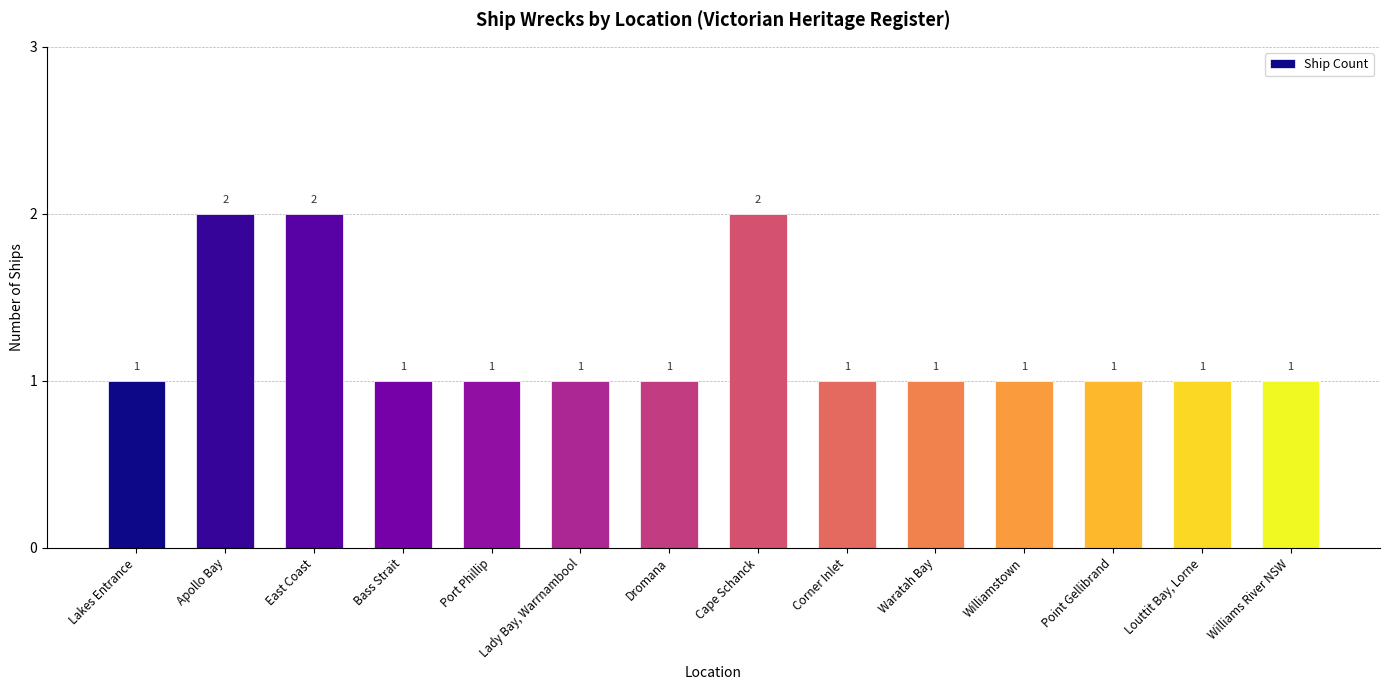

Are the bars horizontal?

No